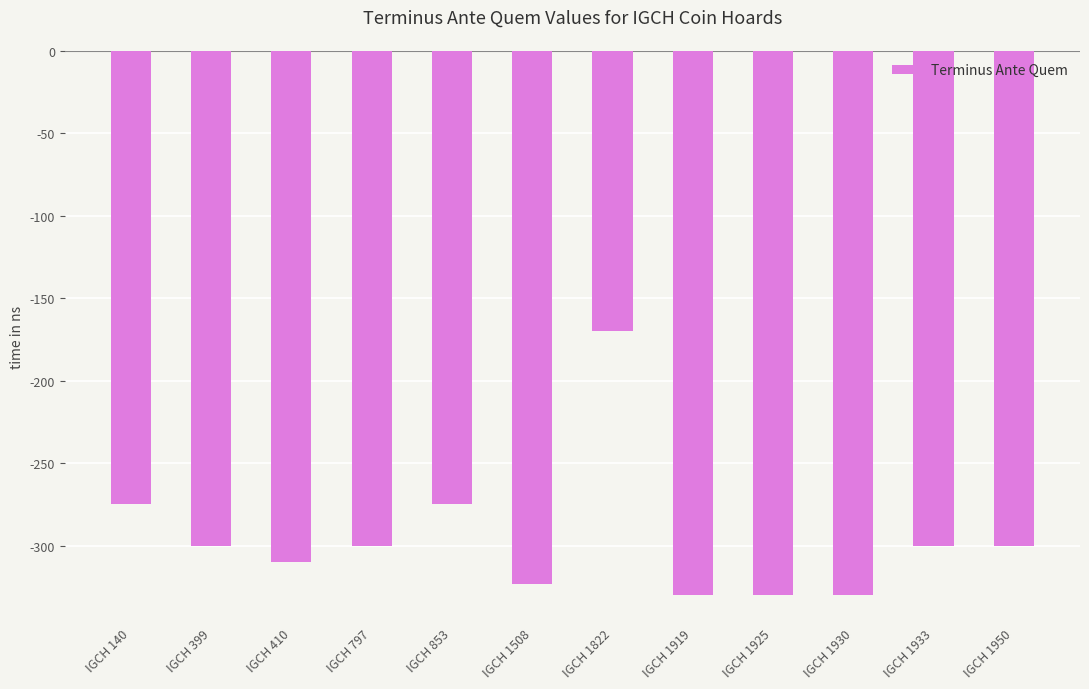

Read the value at IGCH 1822, to the nearest 5.

-170